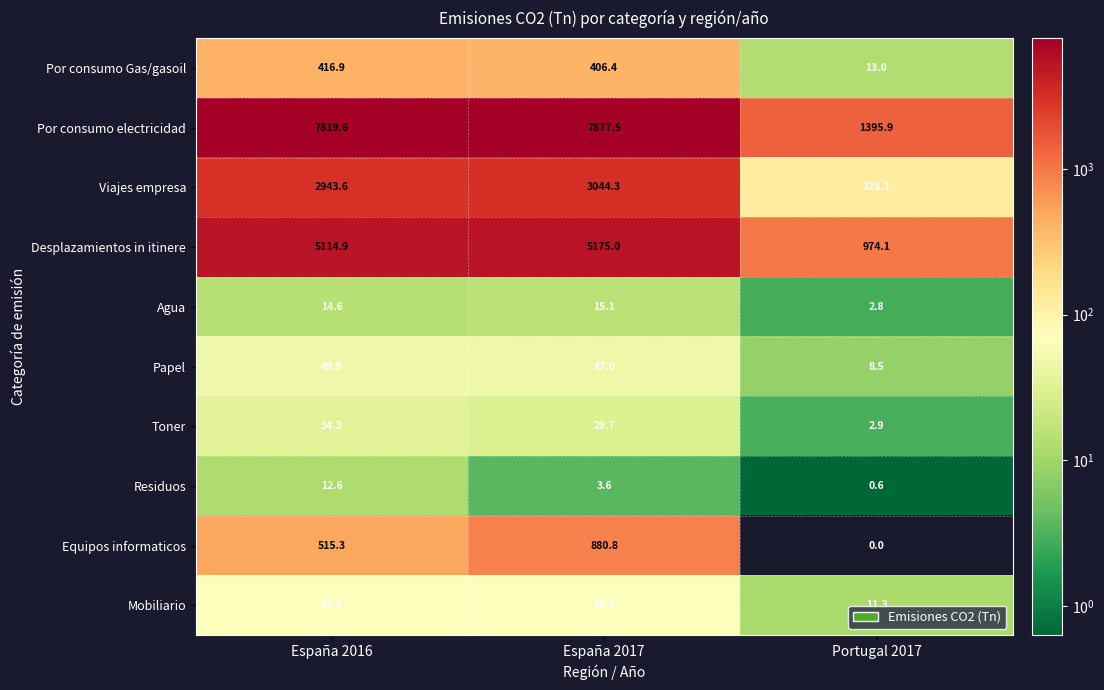

What is the difference between the Por consumo electricidad values at Portugal 2017 and España 2016?

6423.7